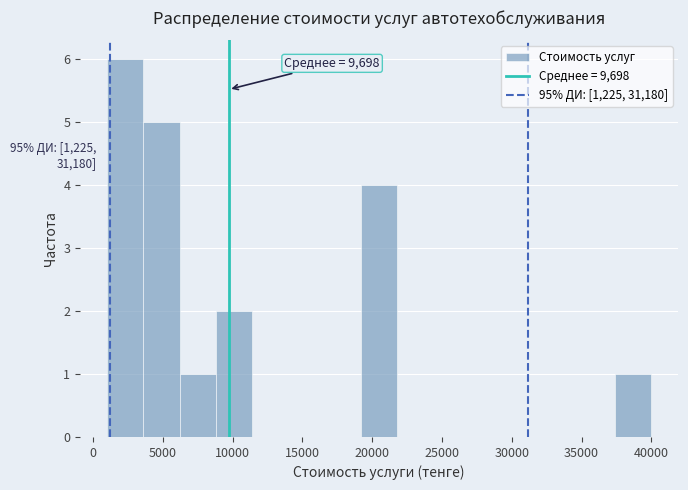

Over which range of the x-axis is the bar tallest?

1000 to 3600